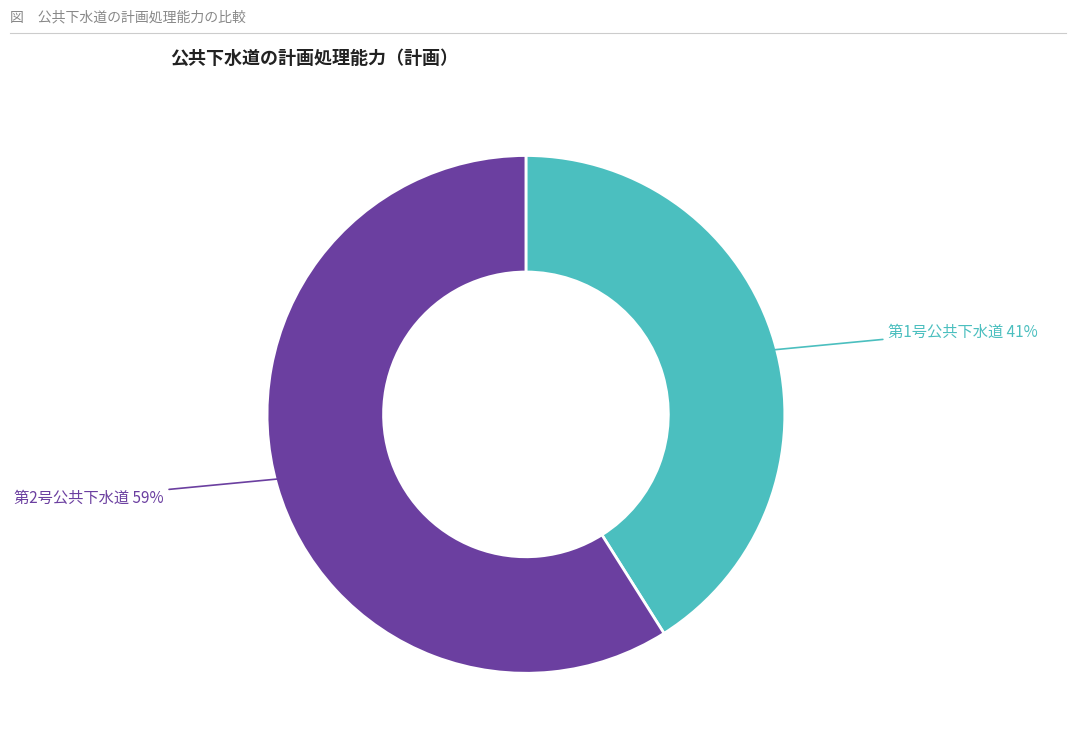

To the nearest percent, what is the difference between the 第1号公共下水道 and 第2号公共下水道 slice percentages?

18%